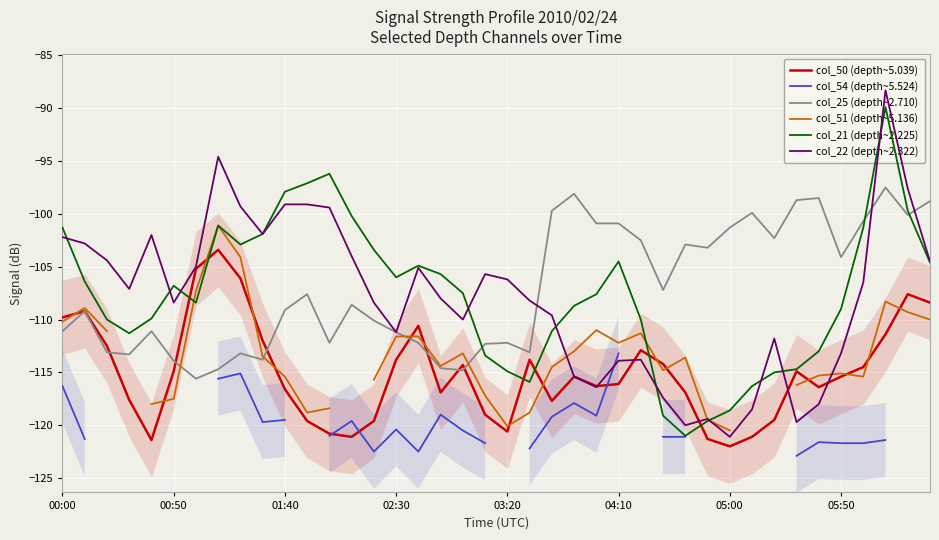

How many lines are shown in the chart?

6